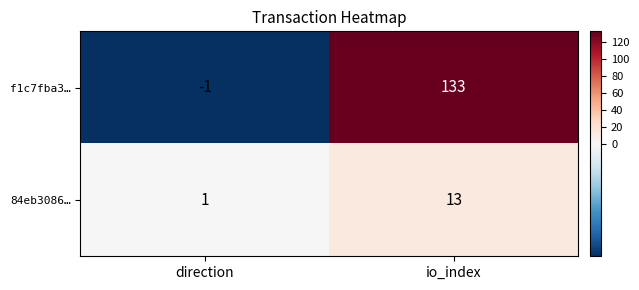

At which category does the chart reach its minimum across all series?

direction